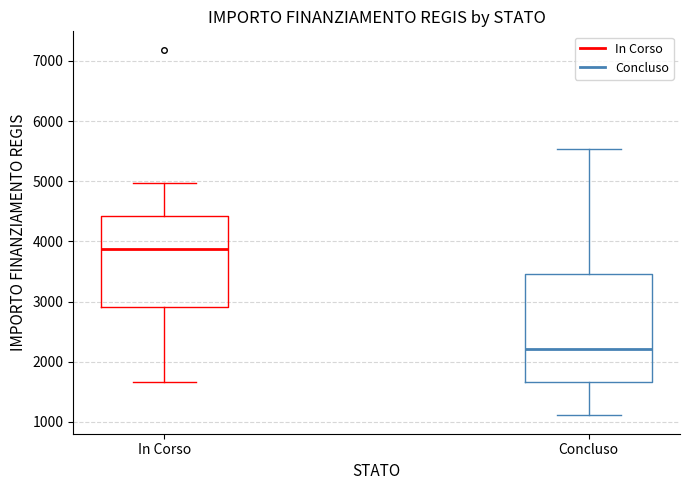

Reading left to right, read every box against the y-axis: the position of its median line, the range the box covers, and the ends of its whiskers. The values are not printed on the chart, so give them approximately, as read against the axis.

In Corso: median 3900, box 2900 to 4400, whiskers 1700 to 5000
Concluso: median 2200, box 1700 to 3500, whiskers 1100 to 5500